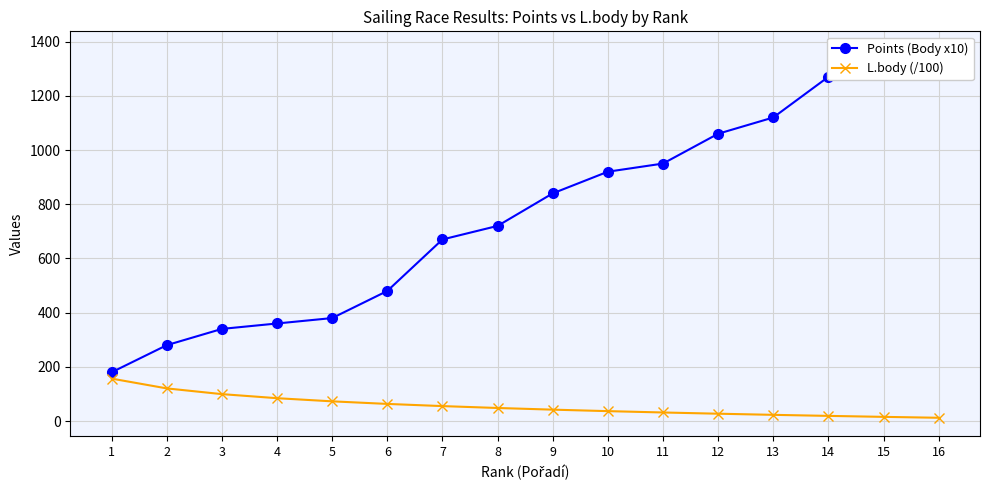

The value of Points (Body x10) at 14 is 1270.0. True or false?

True